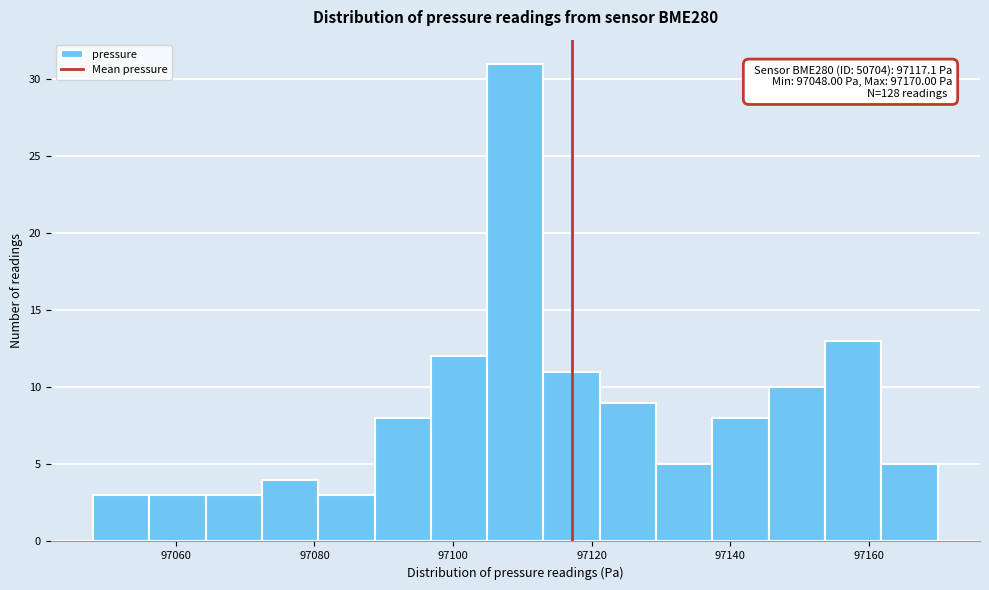

Over which range of the x-axis is the bar tallest?

97104 to 97114